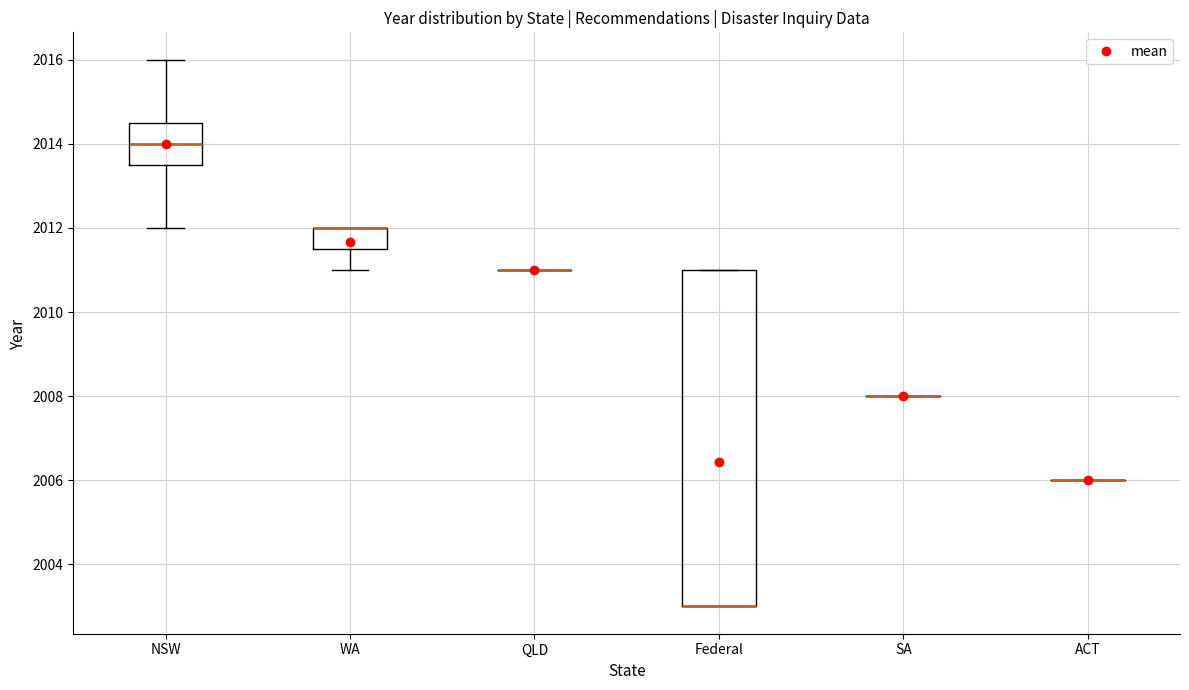

Reading left to right, transcribe this box plot: for each box, give where its median line is, the range the box spans, and where its two whiskers end, as read against the y-axis. The values are not printed on the chart, so give them approximately, as read against the axis.

NSW: median 2014.0, box 2013.6 to 2014.6, whiskers 2012.0 to 2016.0
WA: median 2012.0 (drawn on the box's upper edge), box 2011.6 to 2012.0, whiskers 2011.0 to 2012.0
QLD: box collapsed to a line at 2011.0, whiskers 2011.0 to 2011.0
Federal: median 2003.0 (drawn on the box's lower edge), box 2003.0 to 2011.0, whiskers 2003.0 to 2011.0
SA: box collapsed to a line at 2008.0, whiskers 2008.0 to 2008.0
ACT: box collapsed to a line at 2006.0, whiskers 2006.0 to 2006.0